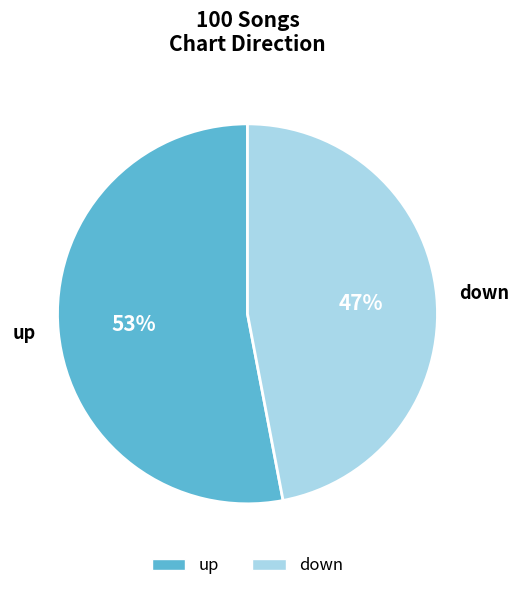

Is the sum of up and down greater than half?

Yes